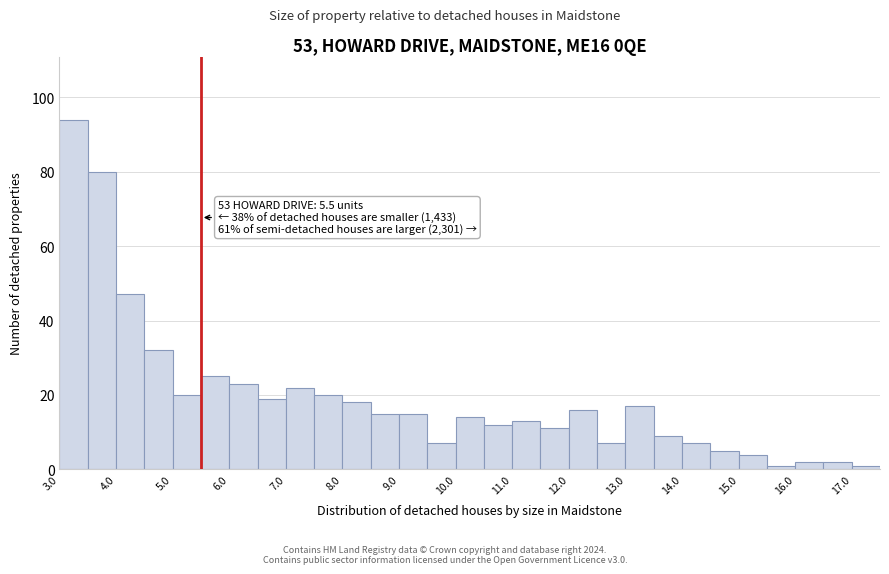

Which range on the x-axis has the tallest bar?

3.0 to 3.5